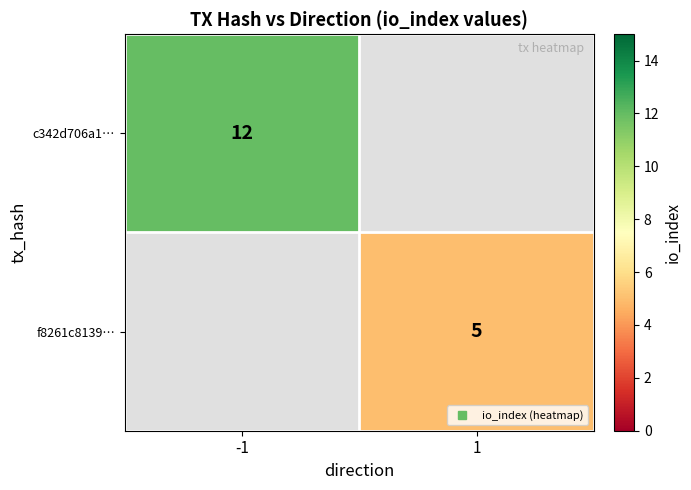

Which series has the widest spread of values?

c342d706a1…